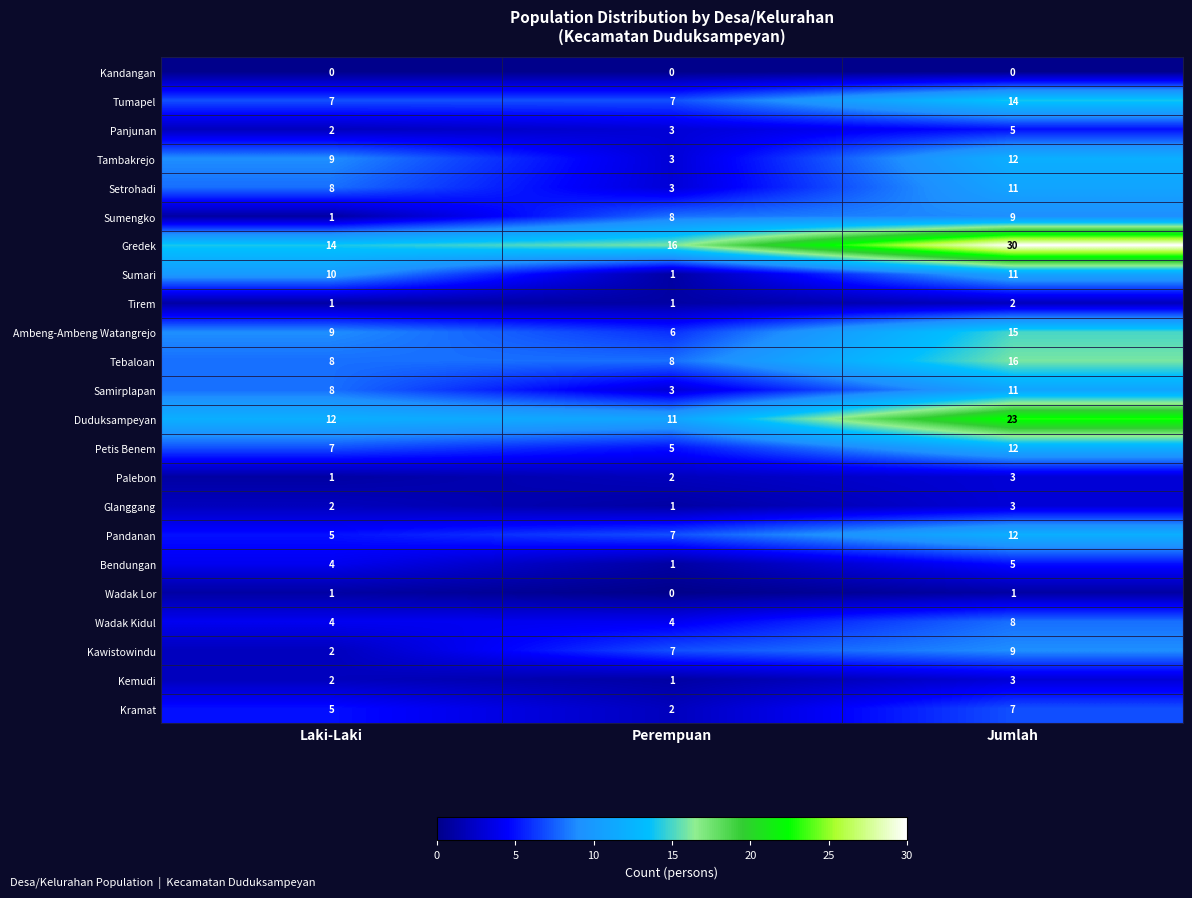

What is the spread (max minus min) of values at Laki-Laki?

14